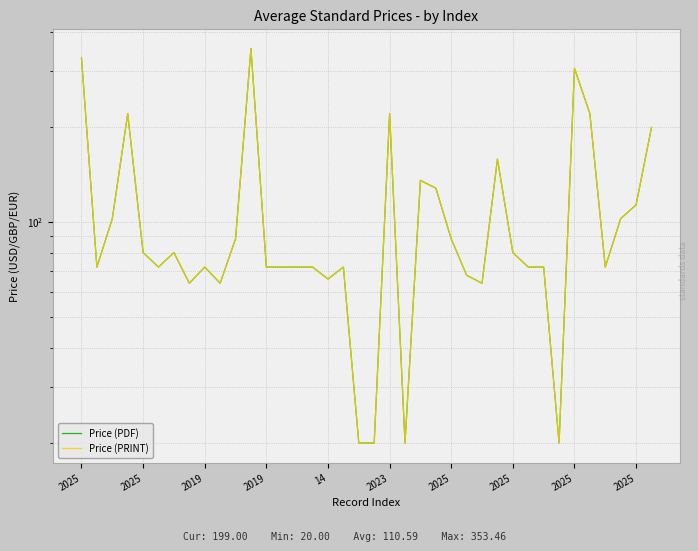

What is the difference between the second highest and second lowest values in the Price (PRINT) series?

310.0